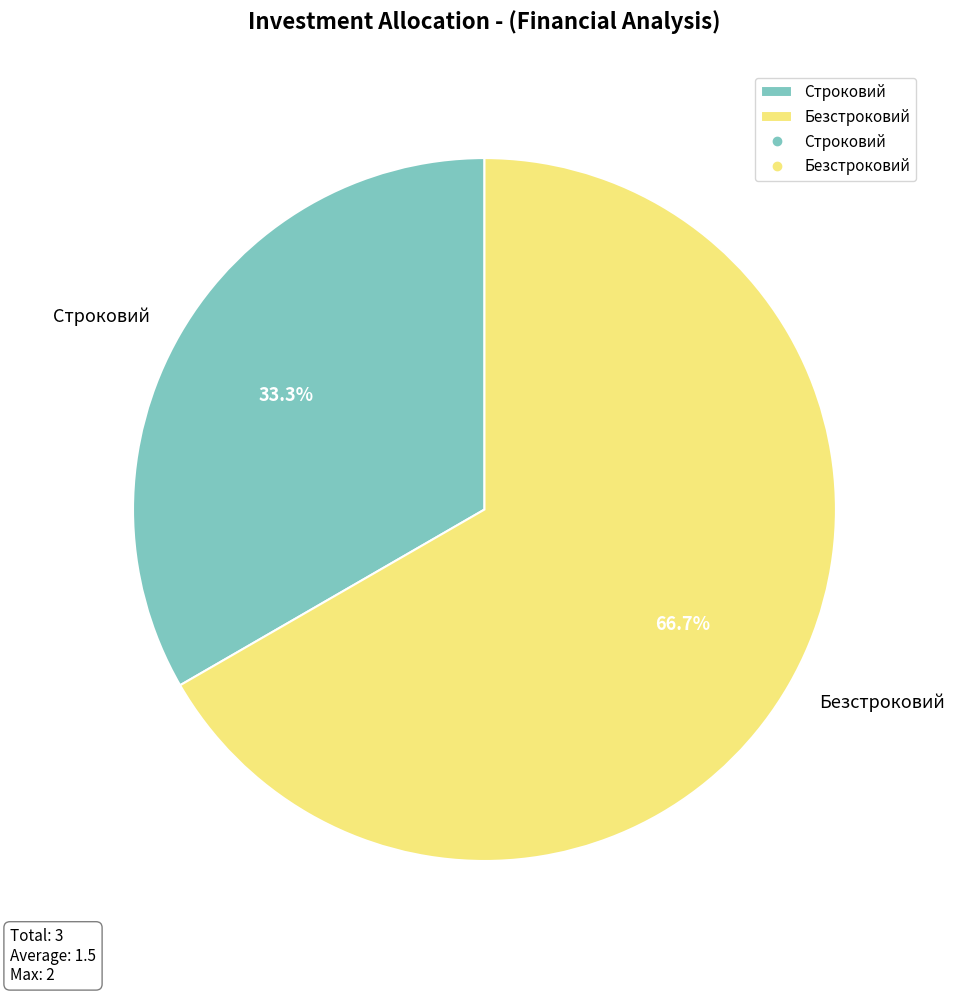

Which category accounts for the majority?

Безстроковий